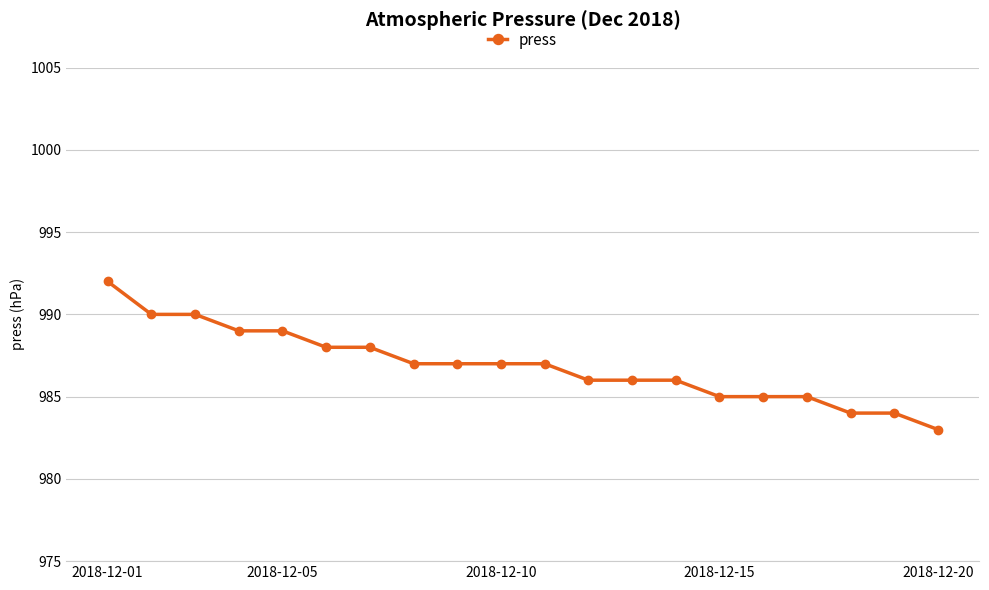

What is the maximum value shown in the chart?

992